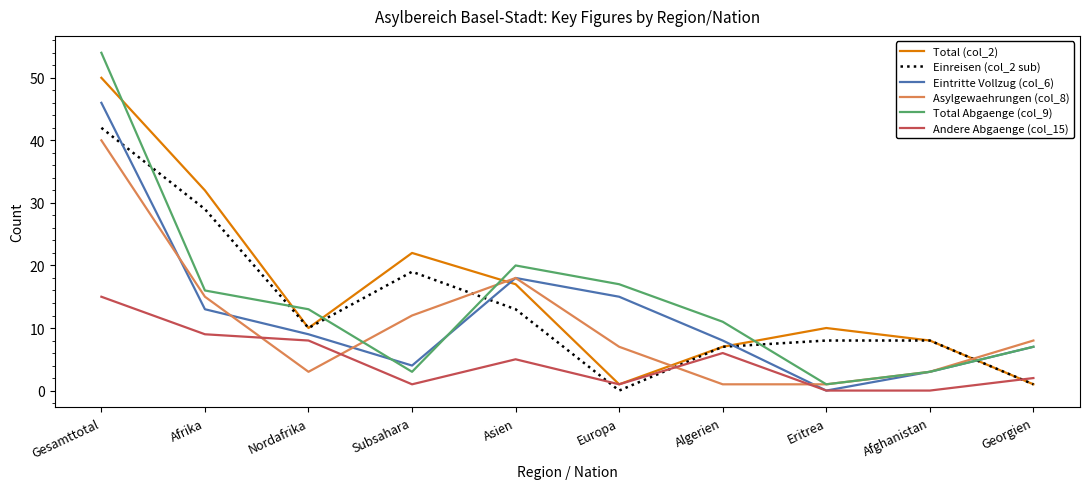

Reading right to left, extract all data points from this chart.

Total (col_2): 1	8	10	7	1	17	22	10	32	50
Einreisen (col_2 sub): 1	8	8	7	0	13	19	10	29	42
Eintritte Vollzug (col_6): 7	3	0	8	15	18	4	9	13	46
Asylgewaehrungen (col_8): 8	3	1	1	7	18	12	3	15	40
Total Abgaenge (col_9): 7	3	1	11	17	20	3	13	16	54
Andere Abgaenge (col_15): 2	0	0	6	1	5	1	8	9	15